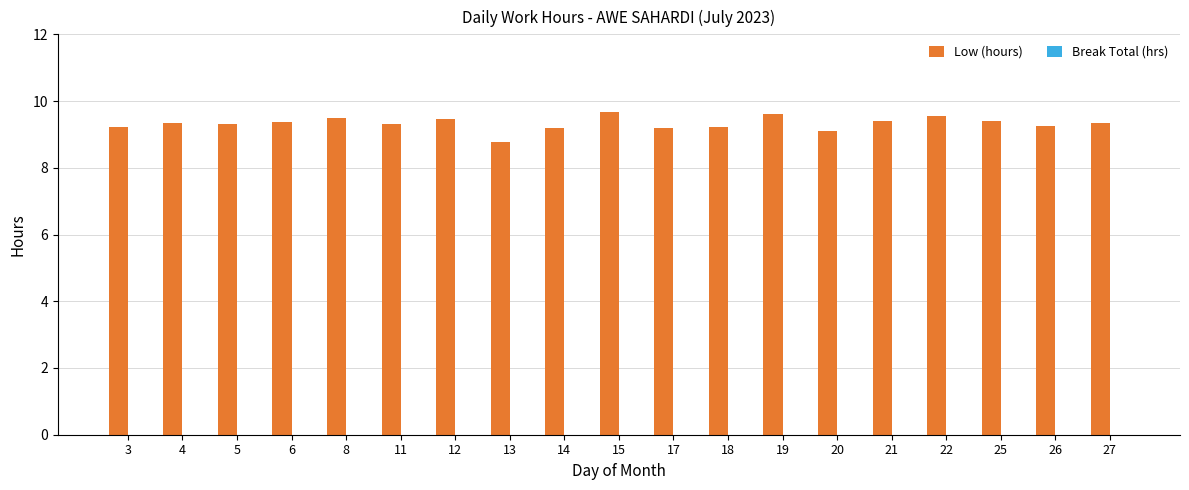

Does the chart contain stacked bars?

No